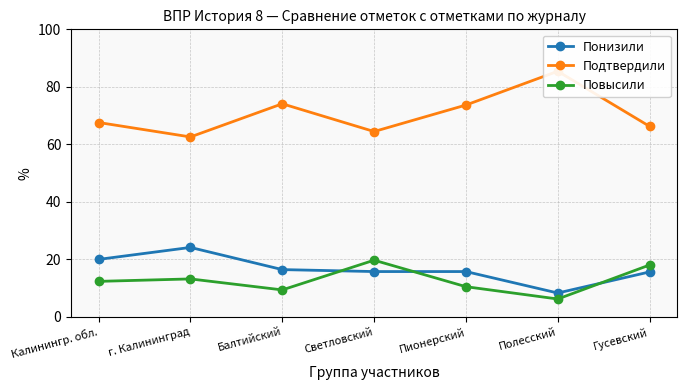

Is it true that Понизили equals 8.3 at Полесский?

True